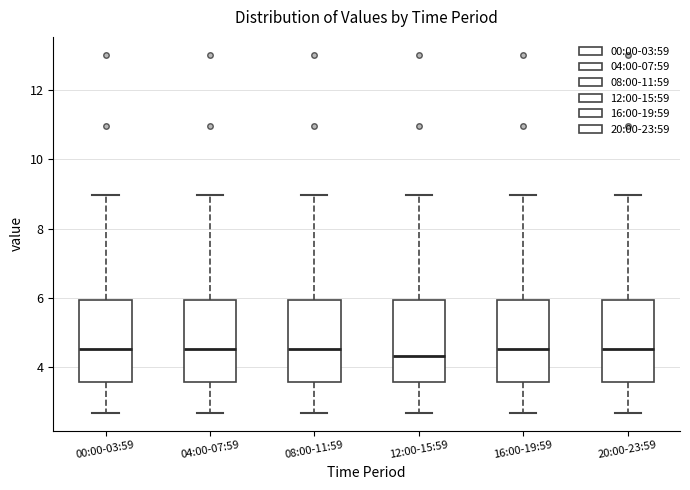

Where does the upper whisker of the box for 00:00-03:59 end on the y-axis? The values are not printed on the chart, so give them approximately, as read against the axis.

9.0